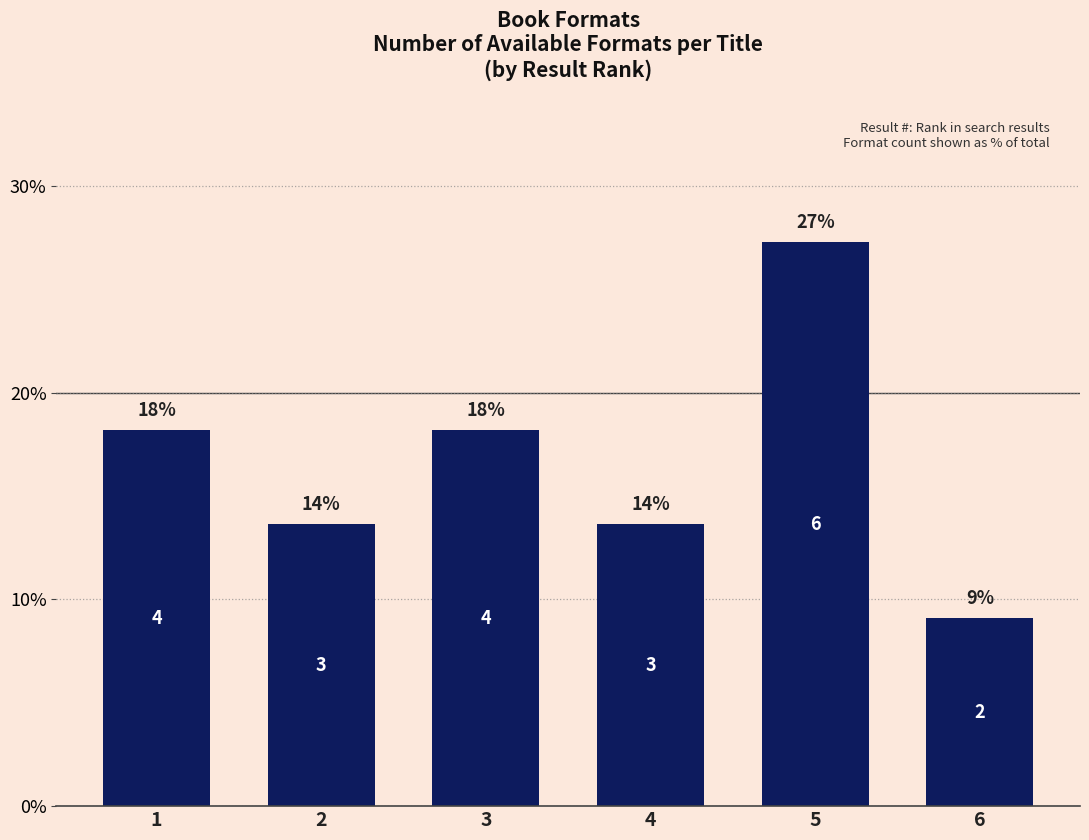

What is the ratio of the value at 5 to the value at 1?

1.5